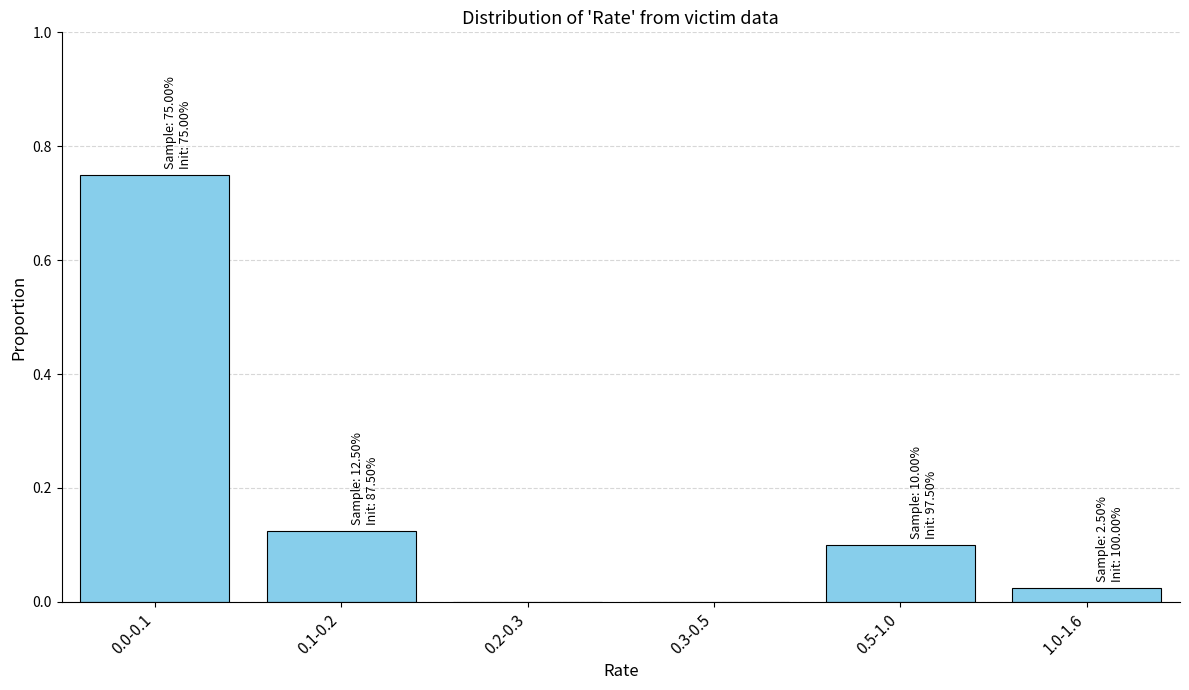

The chart shows a value of 1.1 at 0.0-0.1. True or false?

False